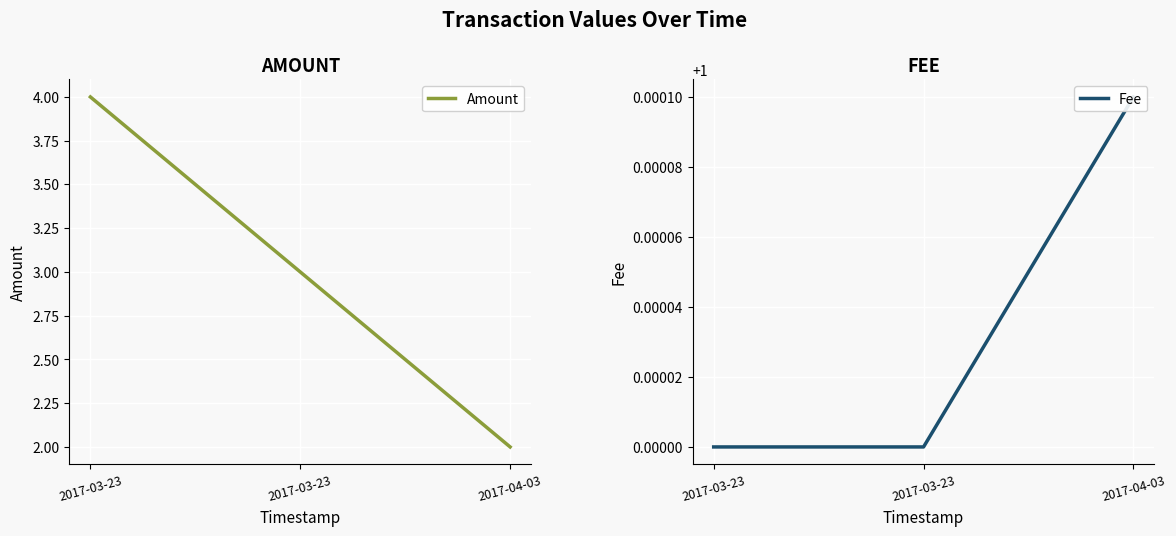

What is the label of the 2nd point from the left?

2017-03-23